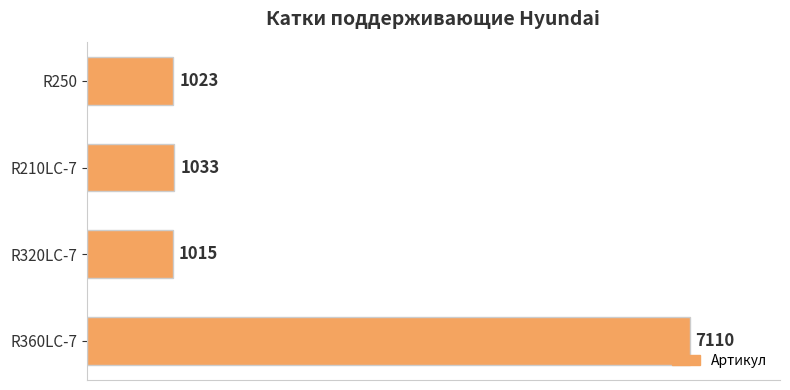

What is the change in value from R320LC-7 to R210LC-7?

+18